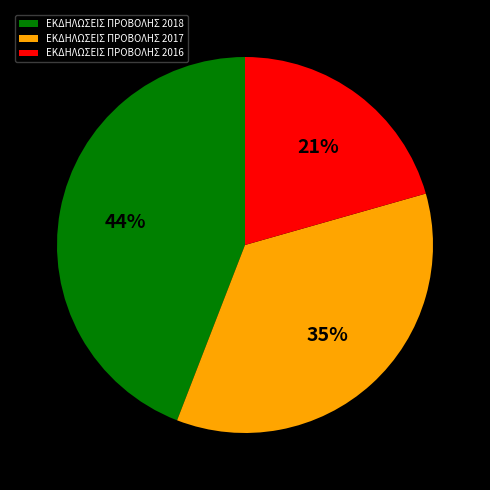

Is it true that ΕΚΔΗΛΩΣΕΙΣ ΠΡΟΒΟΛΗΣ 2018 is 44% of the pie?

True